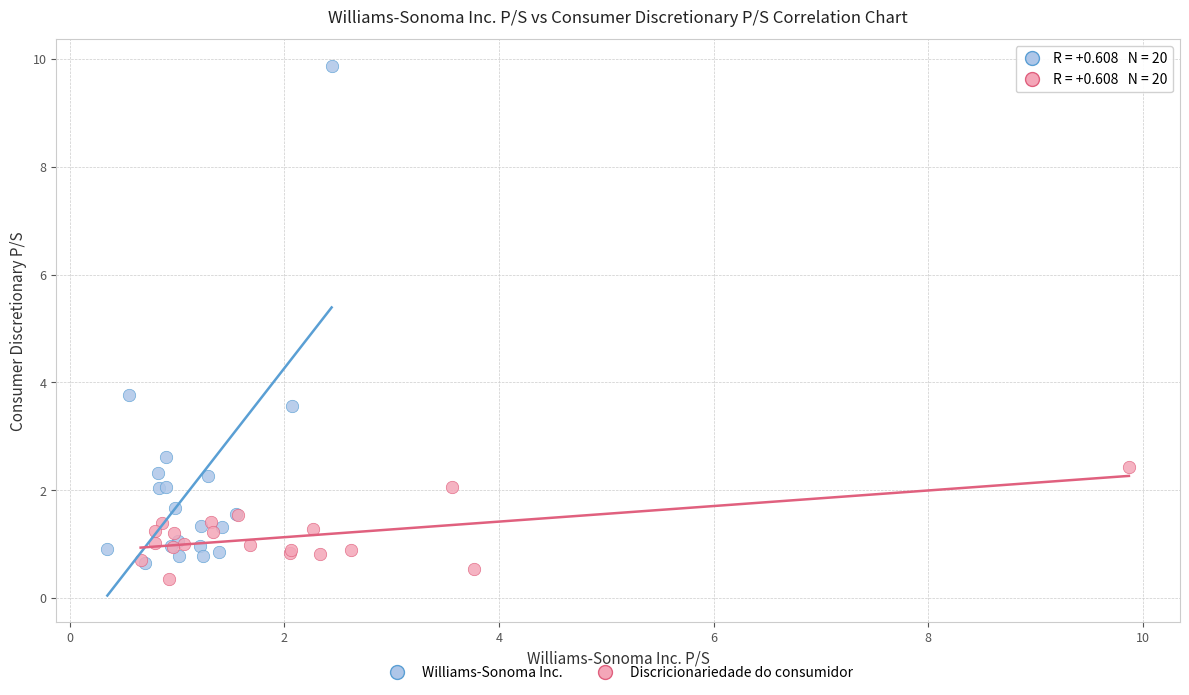

Which series has the widest spread of Y values?

Williams-Sonoma Inc.